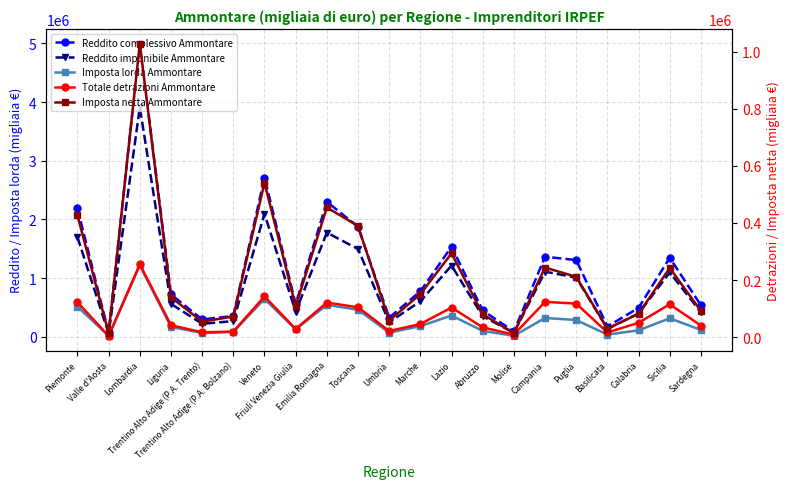

What is the approximate value of Imposta netta Ammontare at Toscana, to the nearest 50?

389400